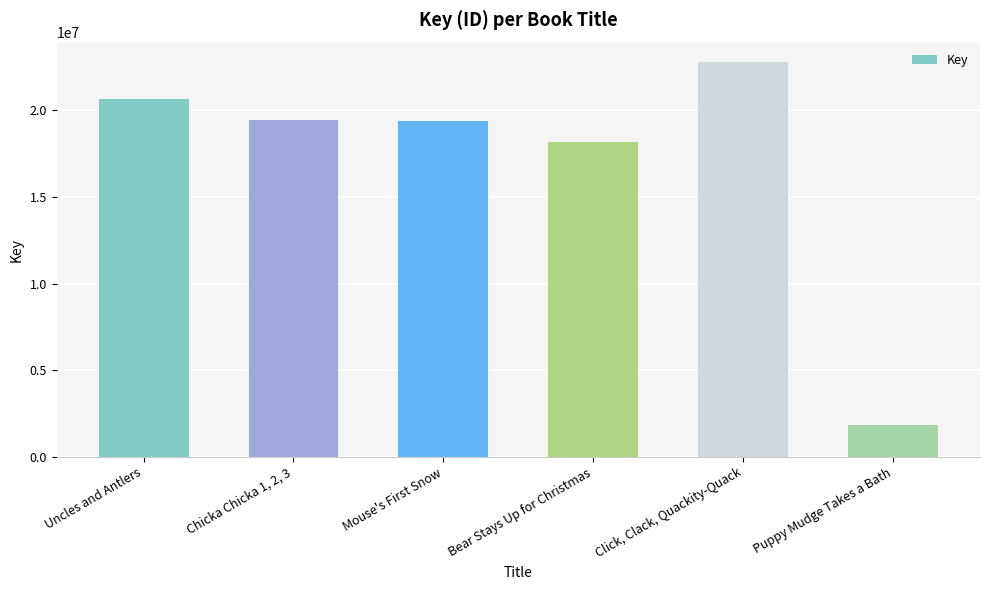

Which category has the highest value across all series?

Click, Clack, Quackity-Quack